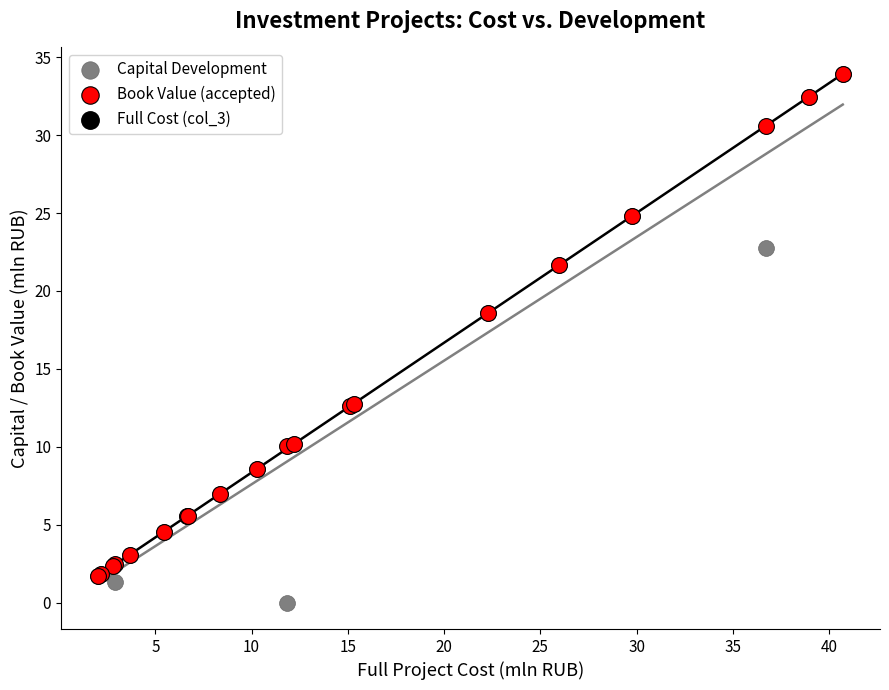

Which series contains the lowest Y value?

Capital Development